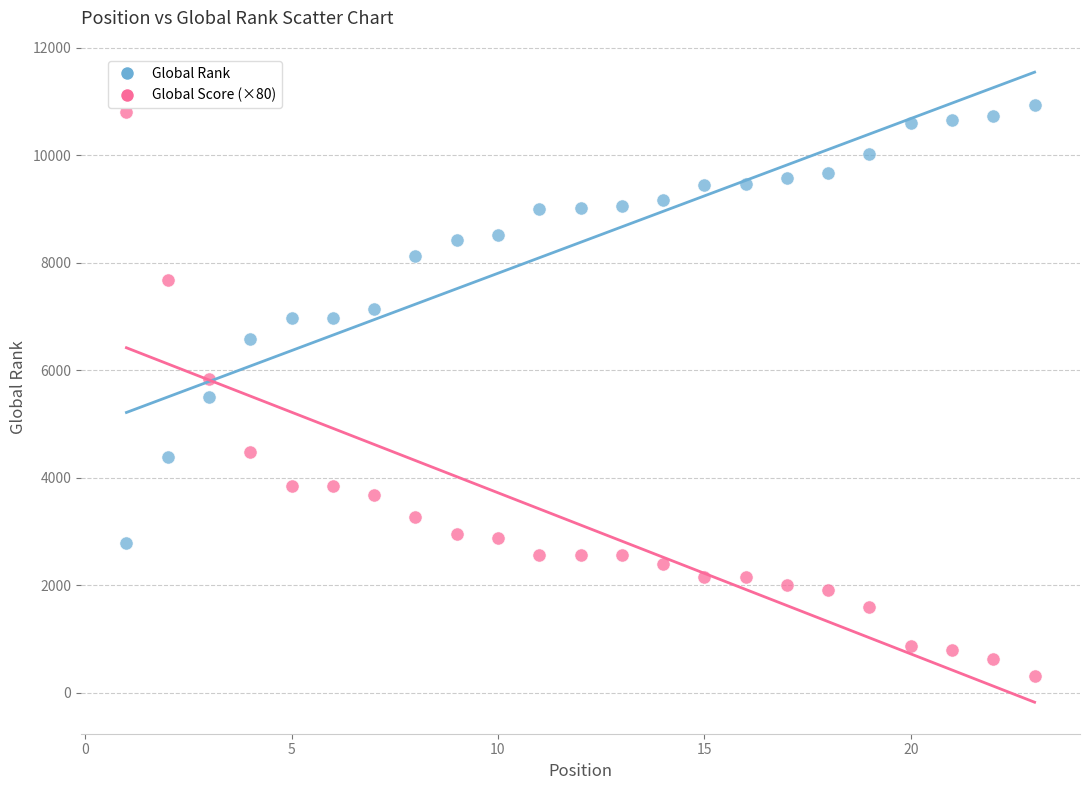

Which series contains the highest Y value?

Global Rank